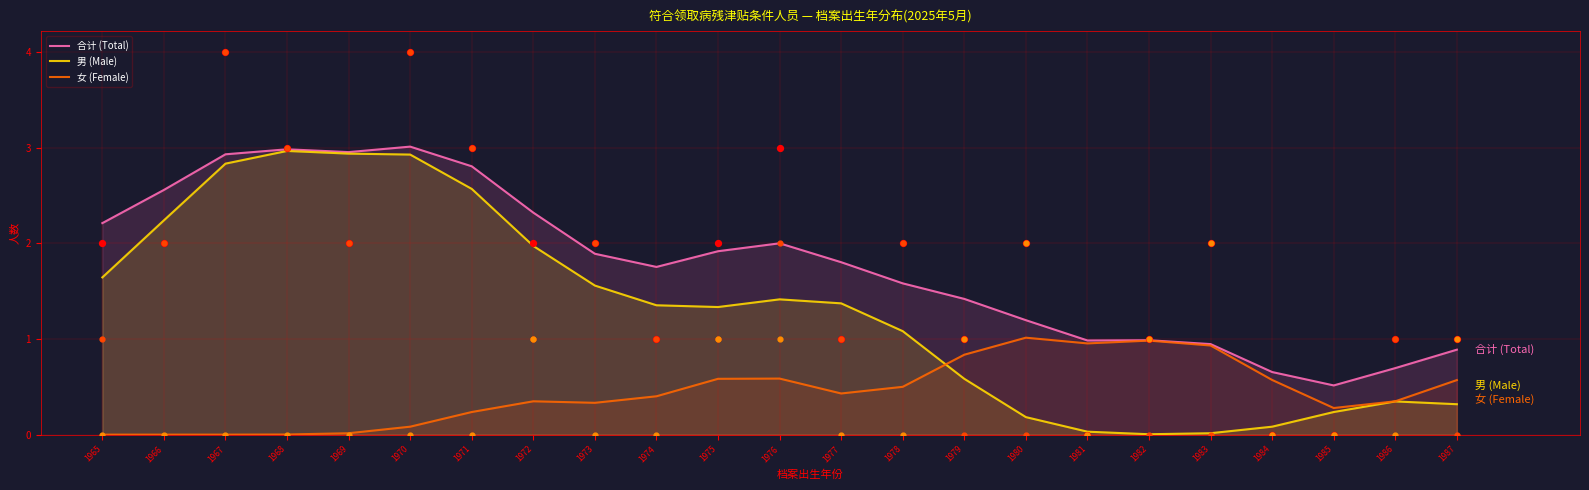

Which series contains the highest Y value?

合计 (Total)